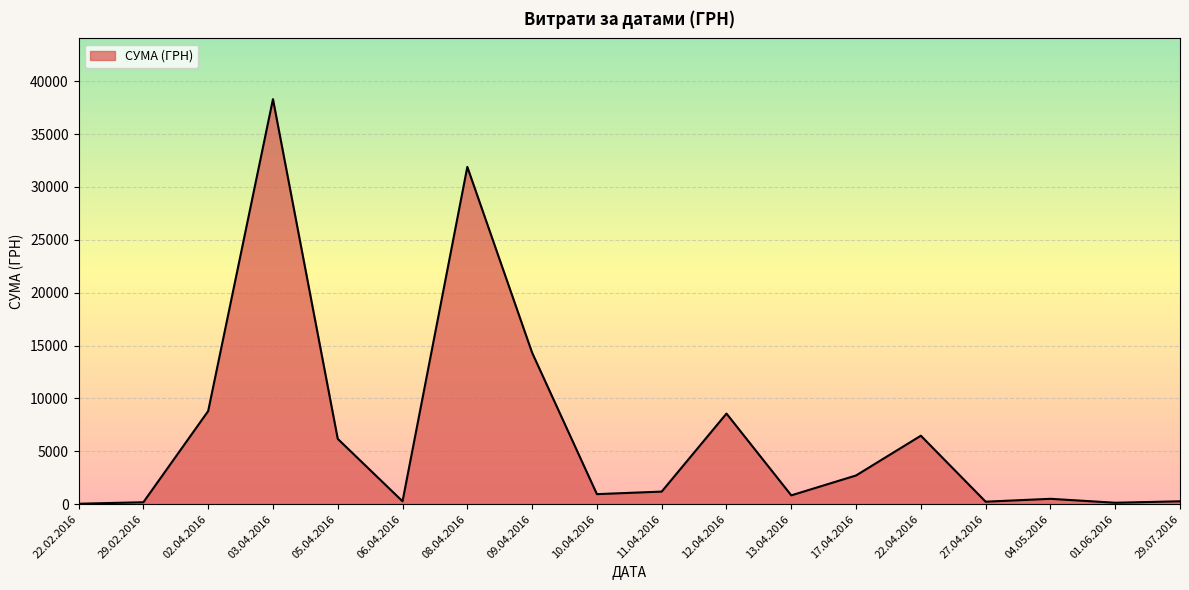

Approximately how many times larger is the value at 02.04.2016 compared to 11.04.2016?

7.4